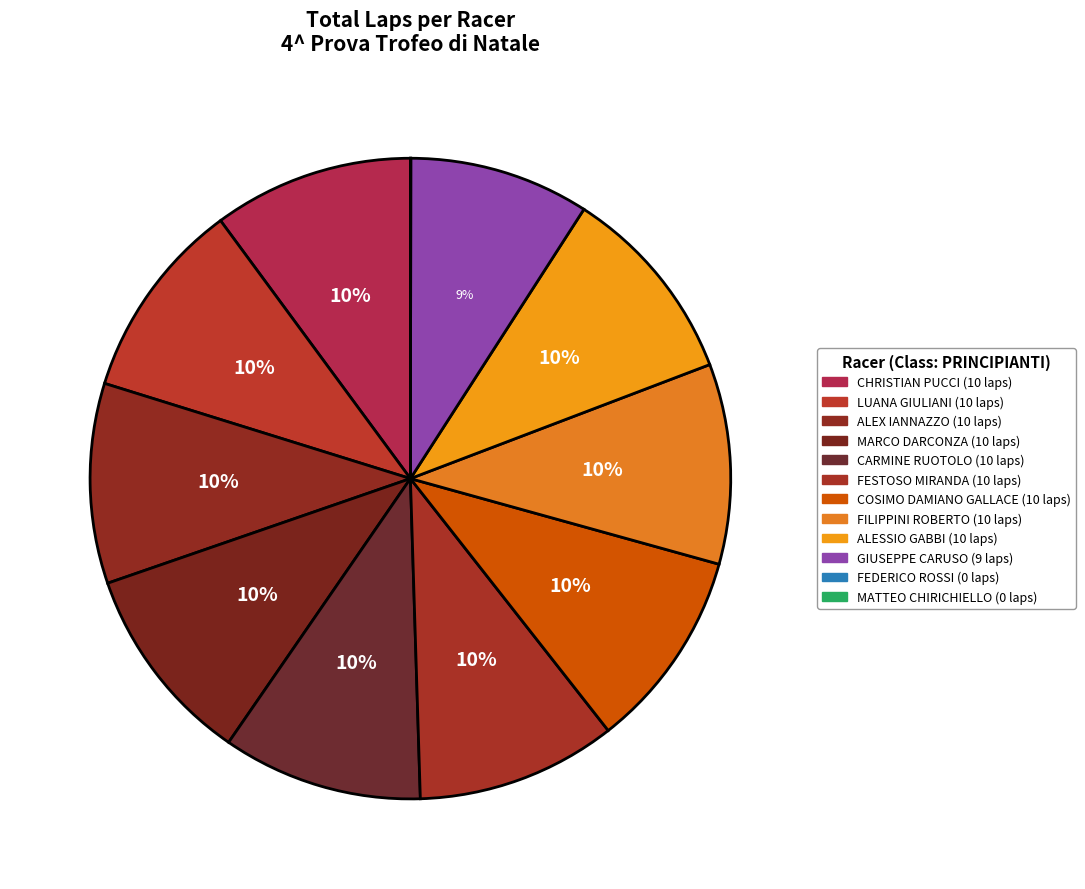

What is the change in value from FILIPPINI ROBERTO to MATTEO CHIRICHIELLO?

-10